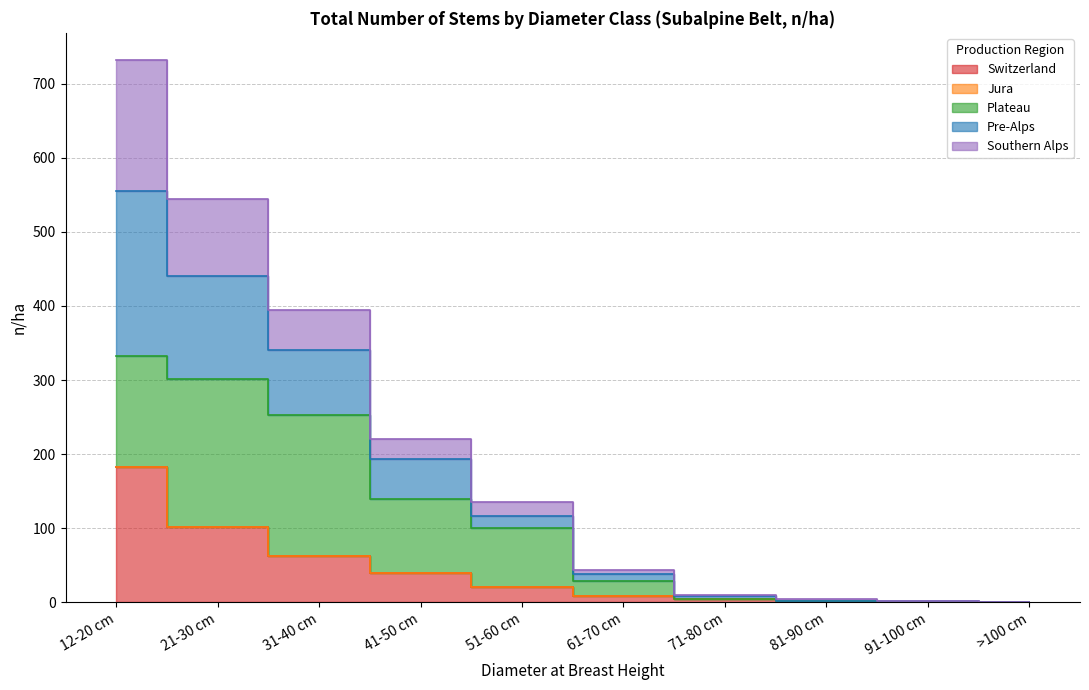

Which series has the largest total across all categories?

Plateau